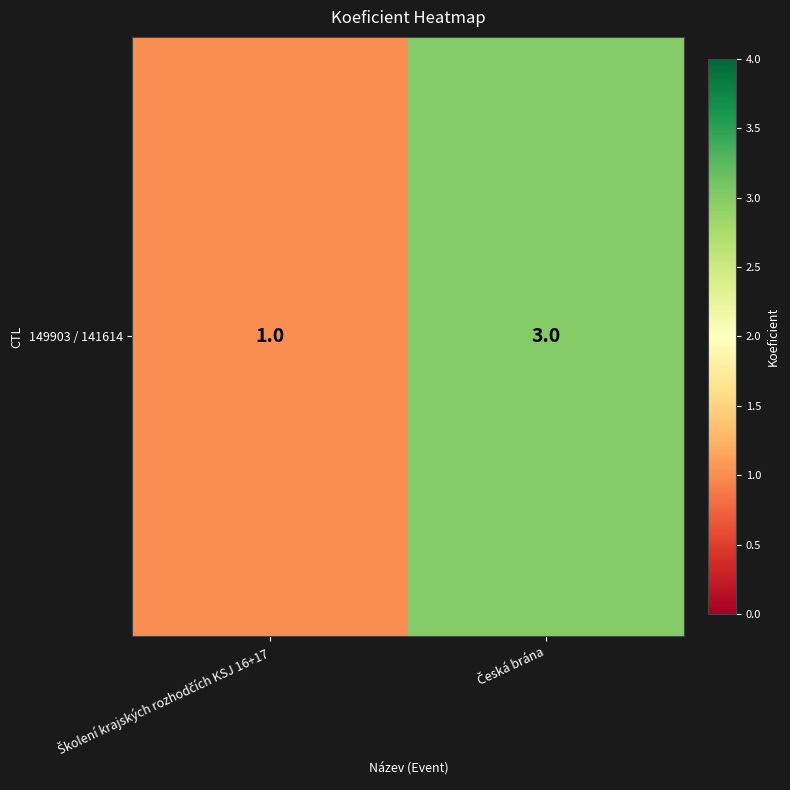

What is the average value?

2